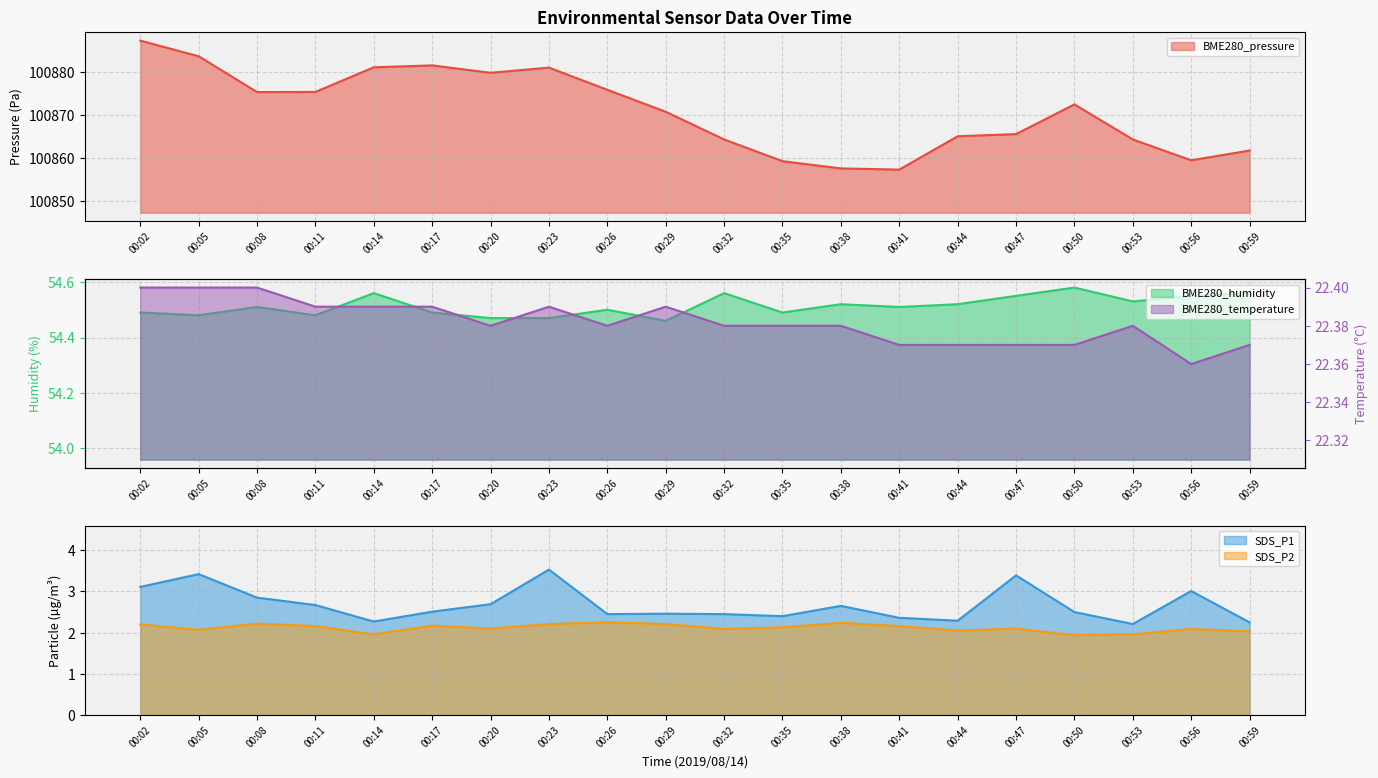

True or false: SDS_P1 and BME280_humidity cross at least once.

False